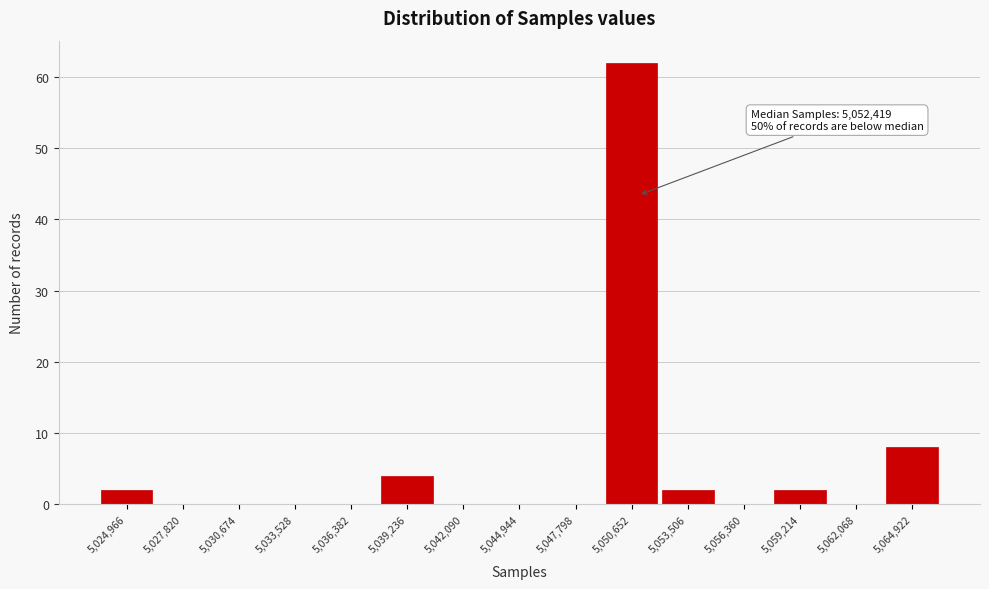

Reading left to right, list all the values displayed in this chart.

5,024,966=2	5,027,820=0	5,030,674=0	5,033,528=0	5,036,382=0	5,039,236=4	5,042,090=0	5,044,944=0	5,047,798=0	5,050,652=62	5,053,506=2	5,056,360=0	5,059,214=2	5,062,068=0	5,064,922=8